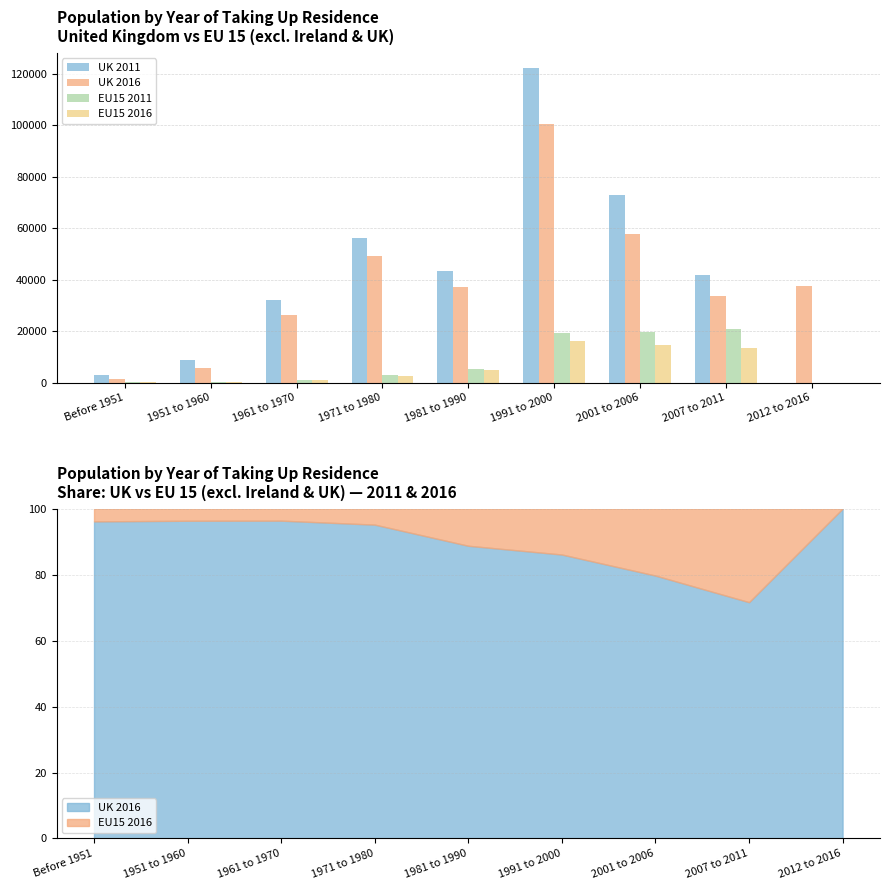

How many bars are there in each group?

4